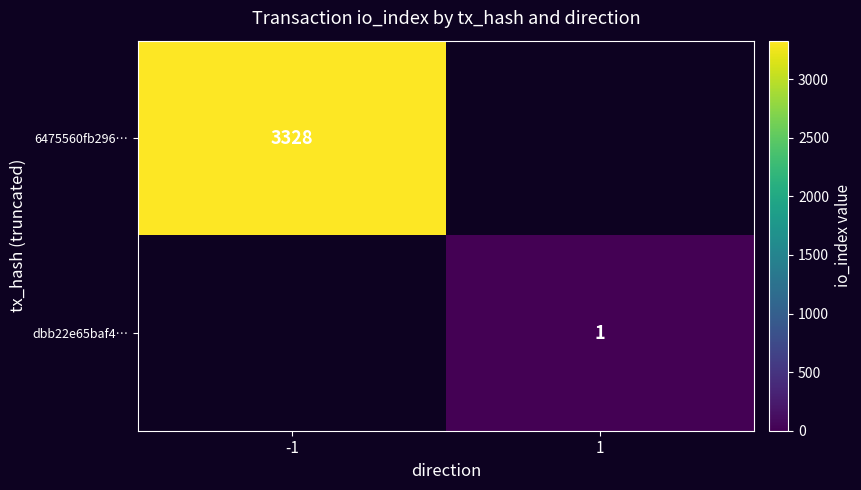

Is the value of 6475560fb296… at -1 greater than the value of dbb22e65baf4… at 1?

Yes